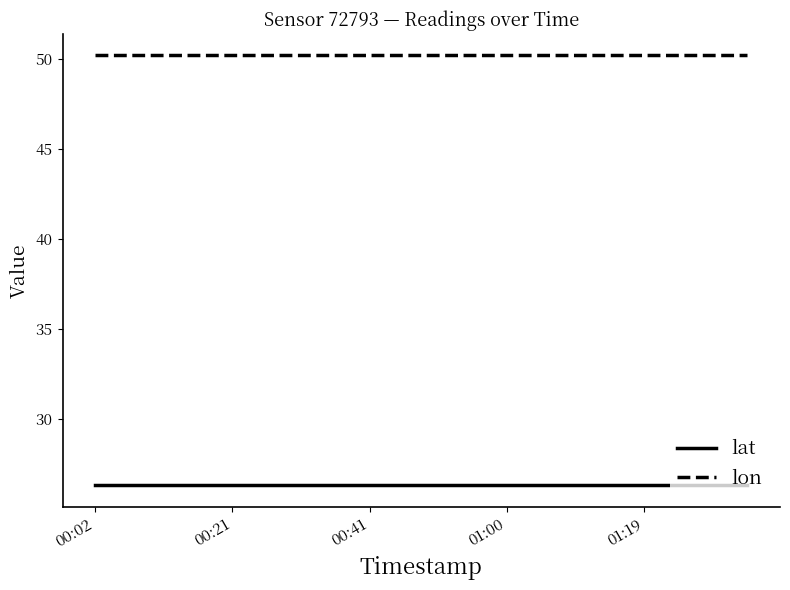

Rank the series by their maximum value, from highest to lowest.

lon, lat